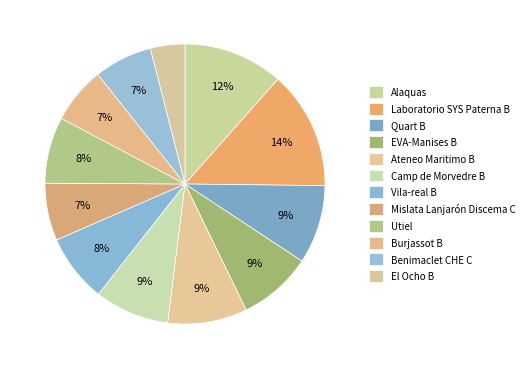

What is the smallest slice in the pie chart?

El Ocho B